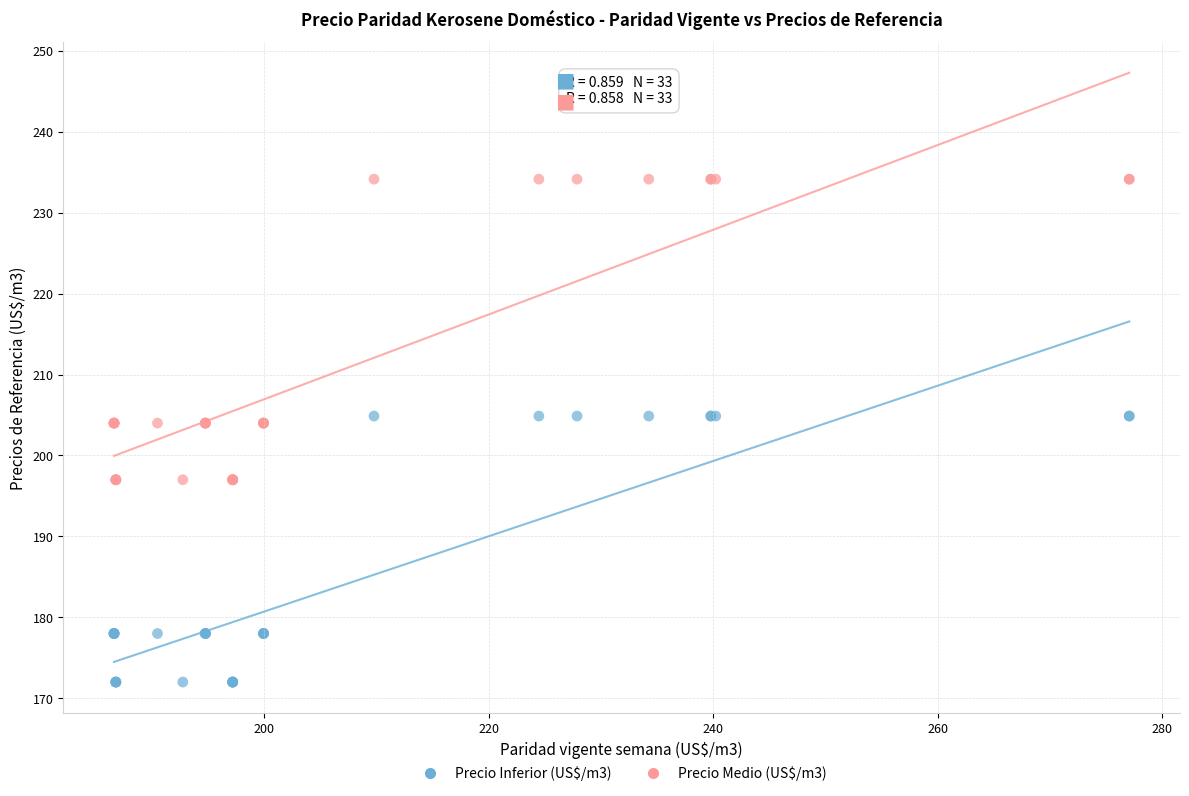

Which series has the widest spread of Y values?

Precio Medio (US$/m3)